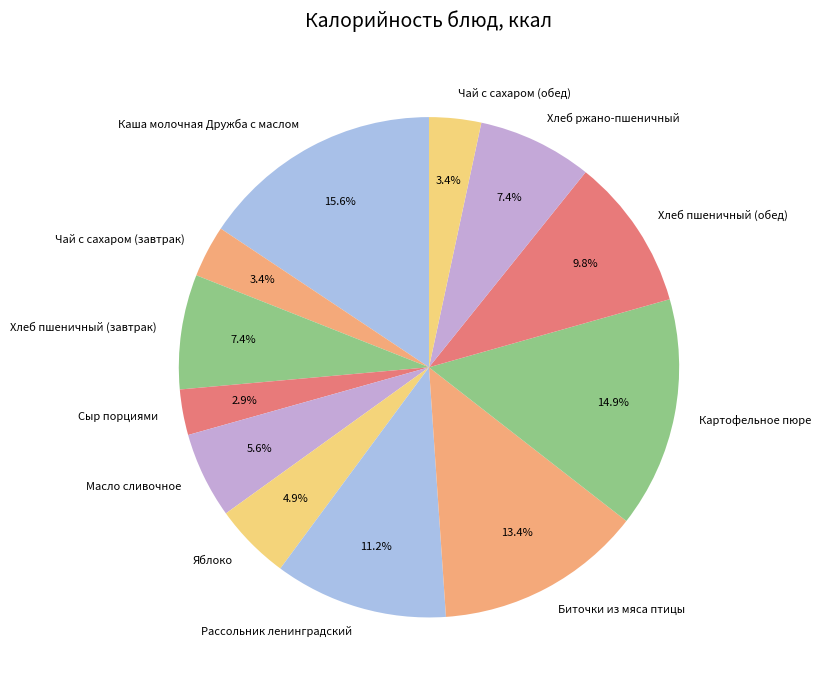

How many slices are in this pie chart?

12